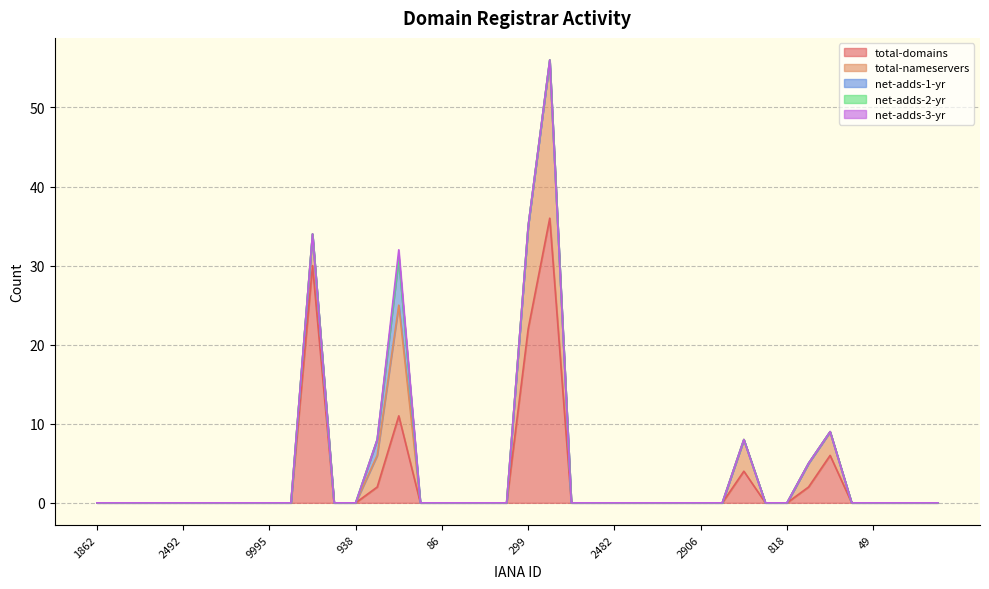

Is it true that net-adds-1-yr equals 0 at 837?

True